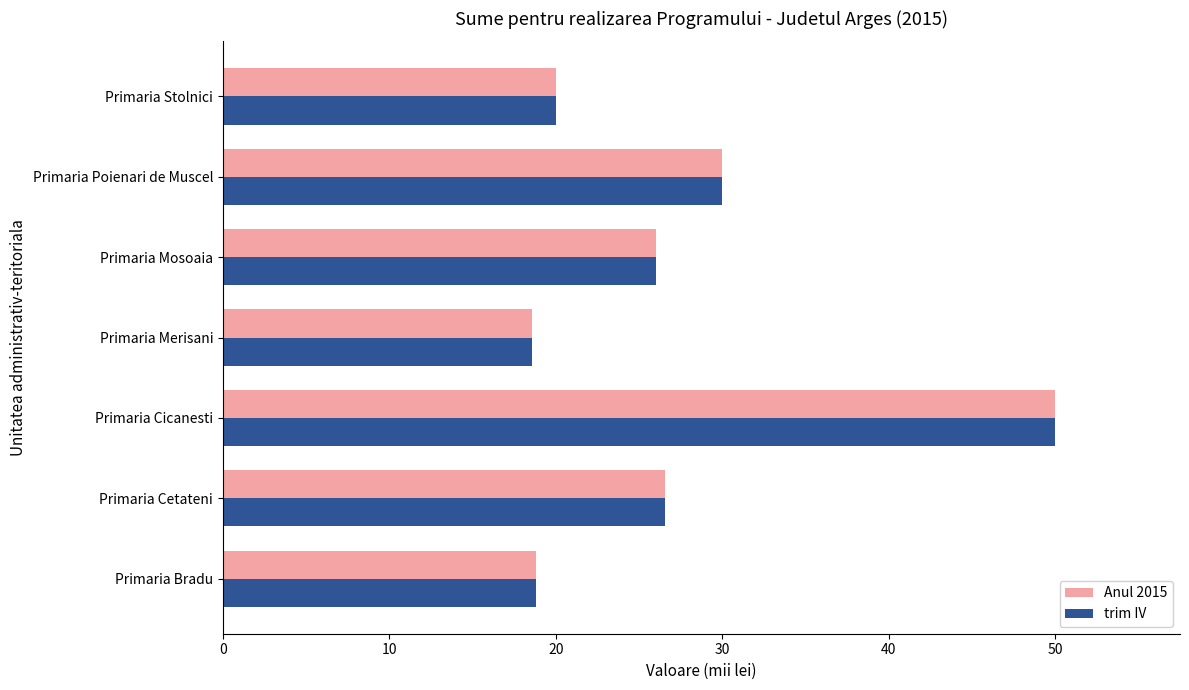

What is the difference between the maximum and minimum values in the trim IV series?

31.4